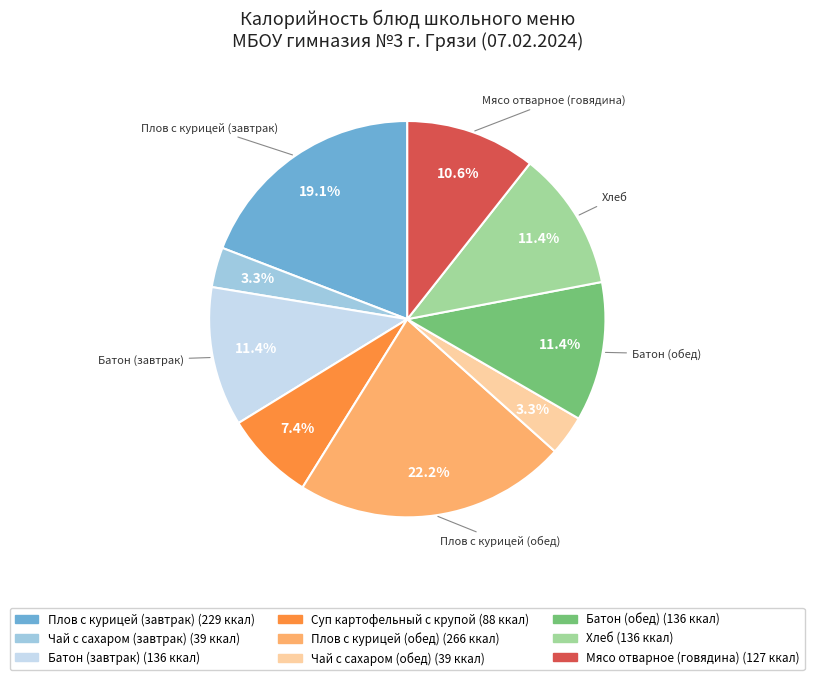

What is the largest slice in the pie chart?

Плов с курицей (обед)